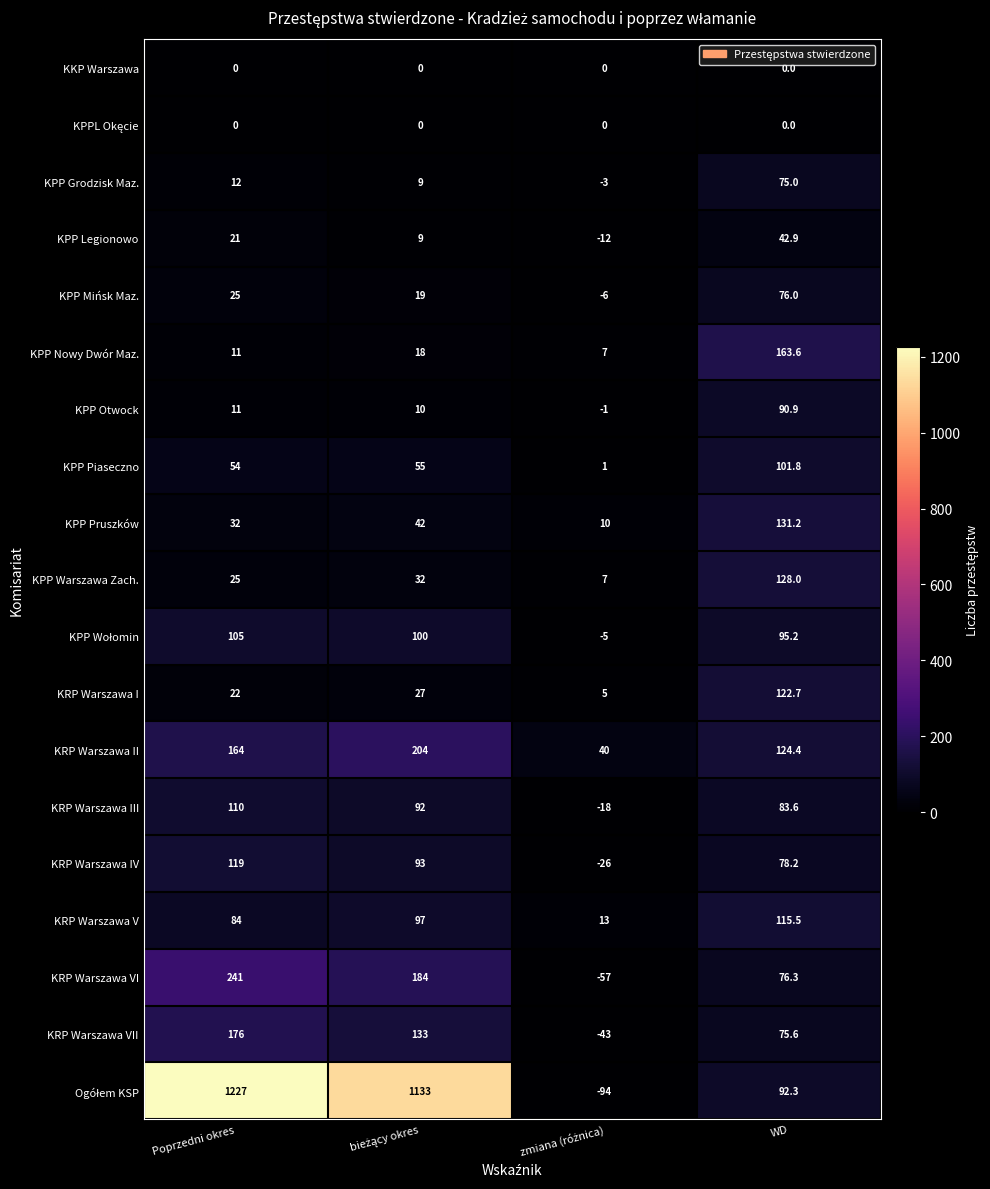

What is the maximum value shown in the chart?

1227.0